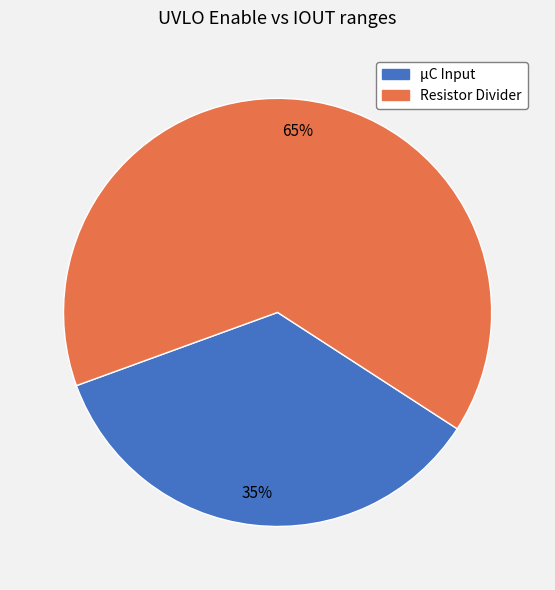

Rank the categories by value from highest to lowest.

Resistor Divider, μC Input